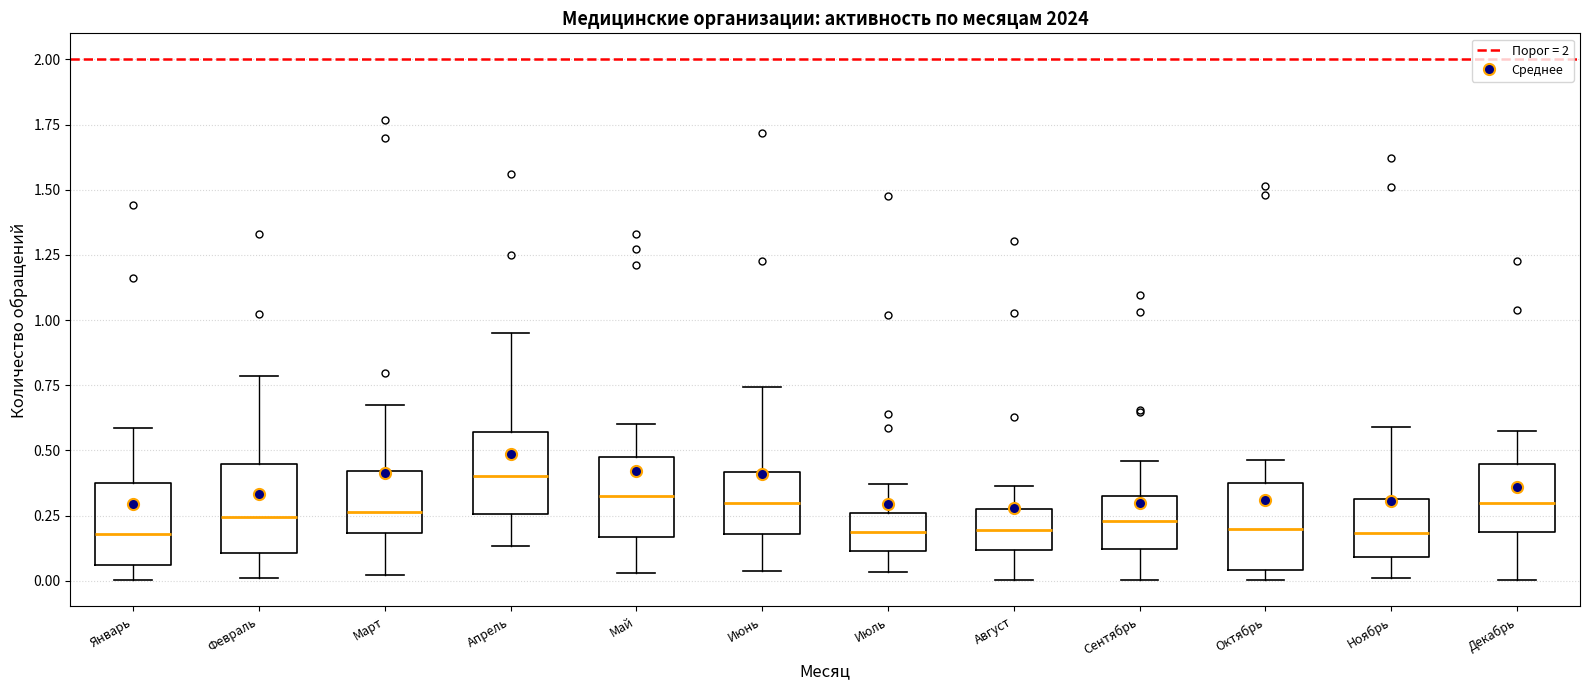

Which box has the highest median line?

Апрель